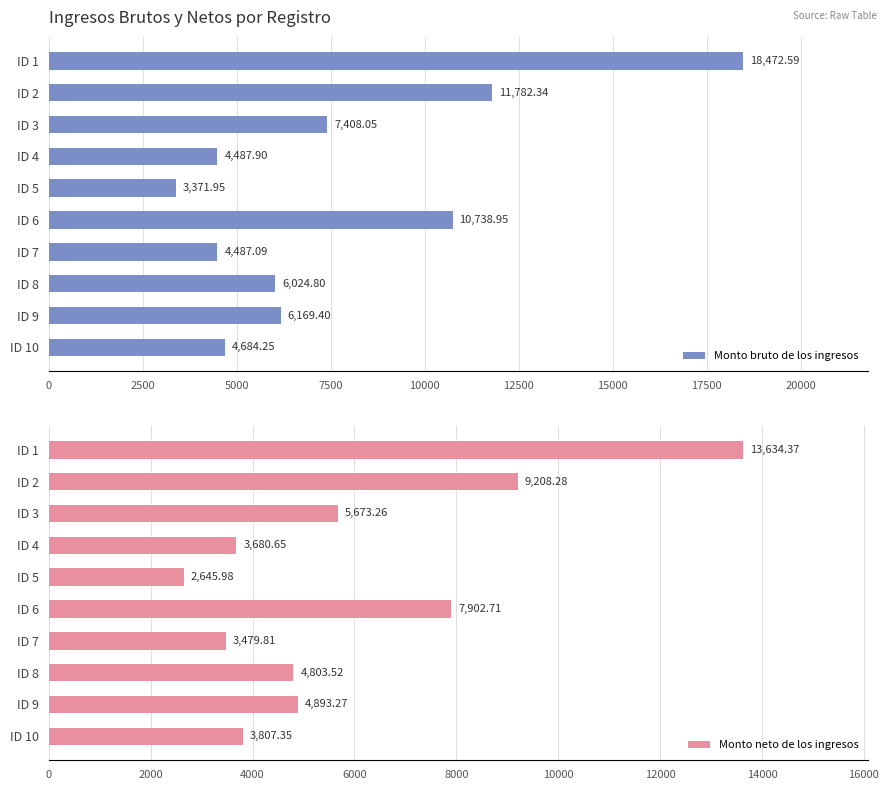

What is the difference between the maximum and second lowest values in the Monto bruto de los ingresos series?

13985.5